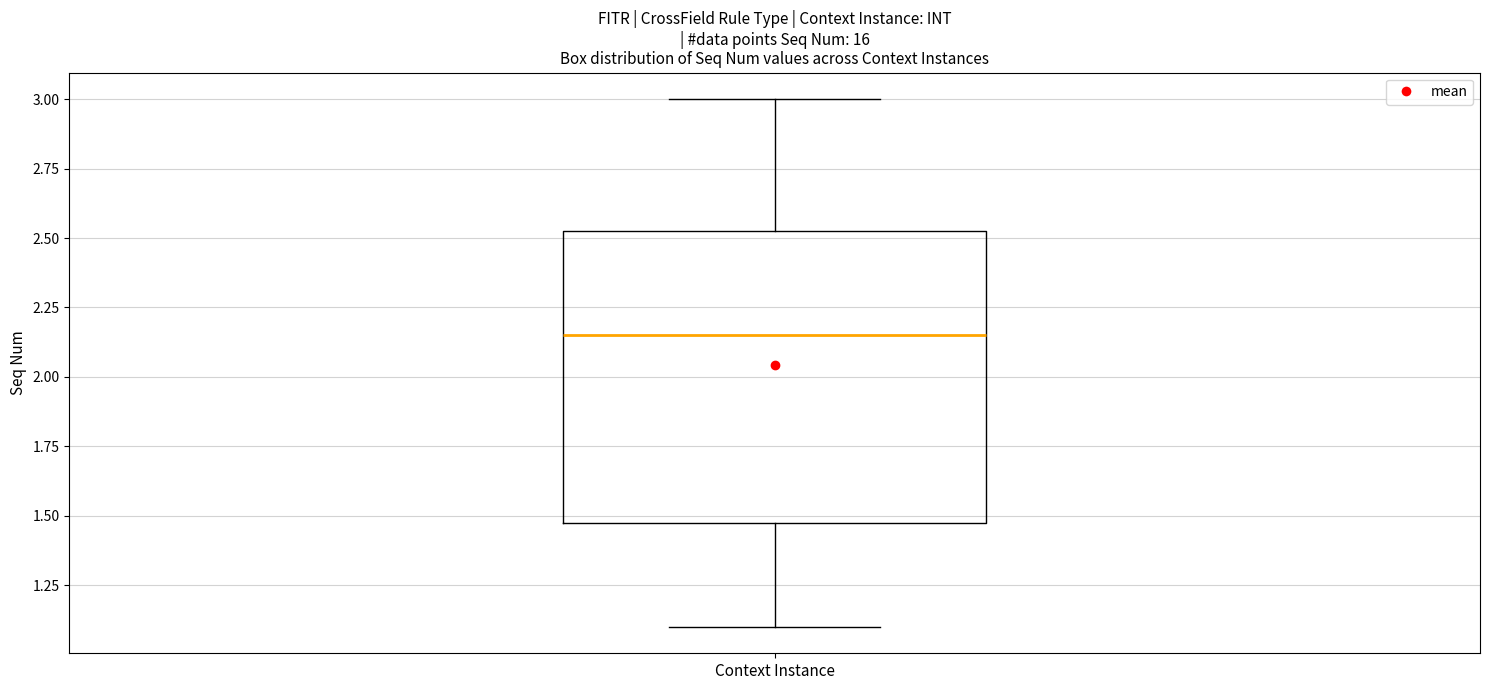

Transcribe this box plot: give where the median line is, the range the box spans, and where the two whiskers end, as read against the y-axis. The values are not printed on the chart, so give them approximately, as read against the axis.

median 2.15, box 1.50 to 2.55, whiskers 1.10 to 3.00